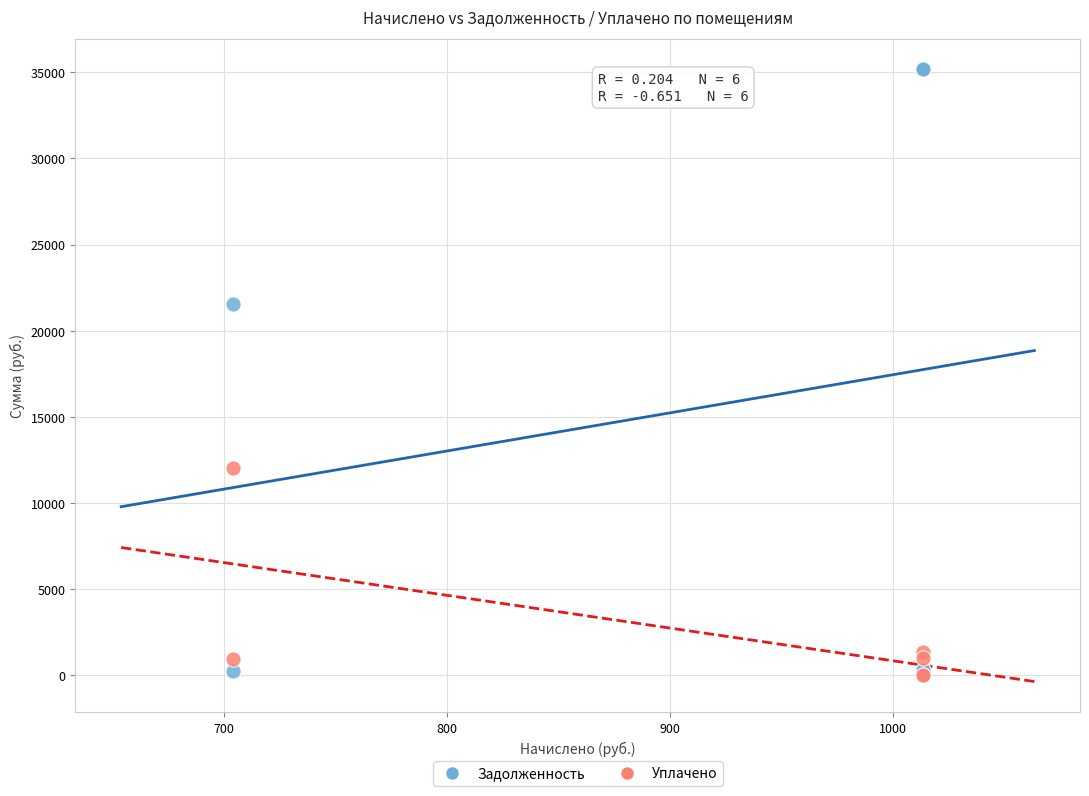

In the Задолженность series, what Y value is closest to 17692?

21556.3